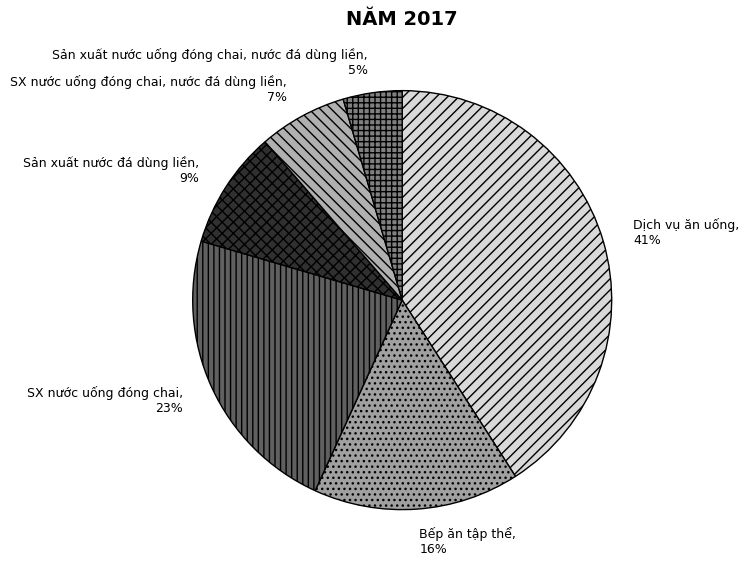

To the nearest percent, what is the difference between the largest and smallest slice percentages?

36%